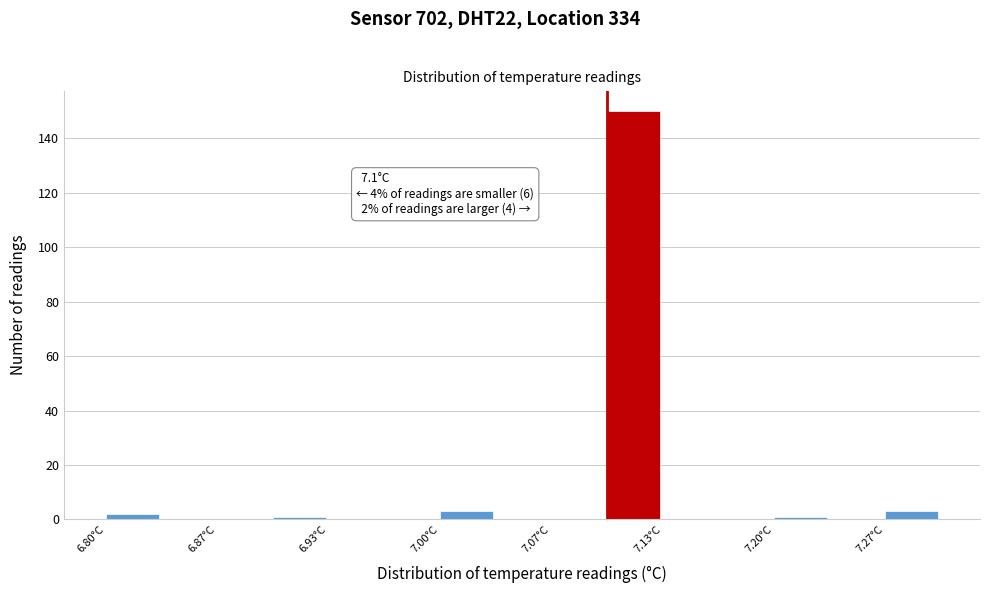

Around what value on the x-axis is the tallest bar? Give the approximate position of its centre, as read against the axis.

7.12